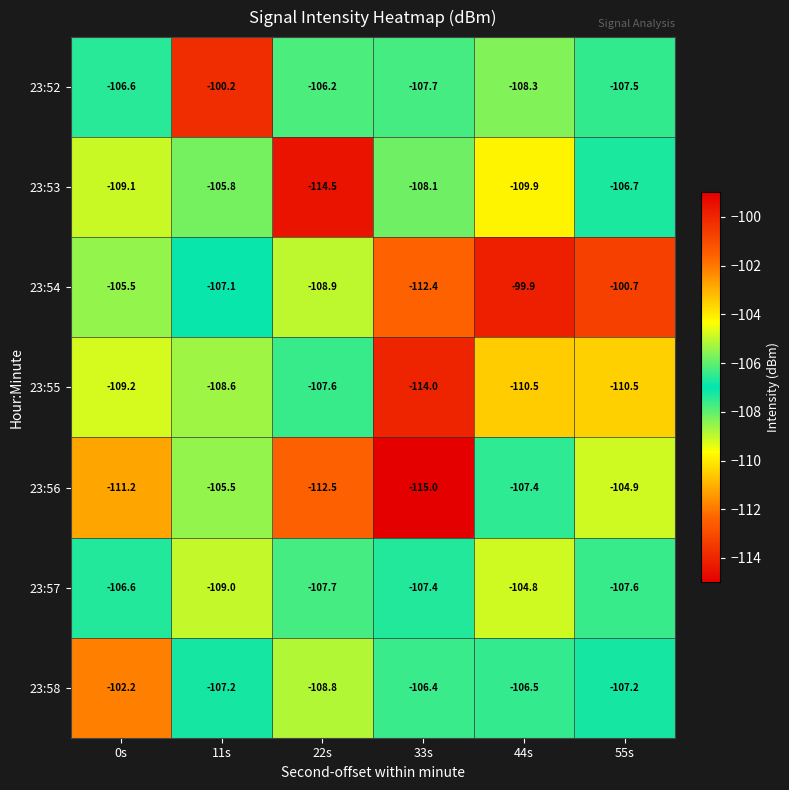

List the labels in order of 23:57 value, smallest first.

11s, 22s, 55s, 33s, 0s, 44s